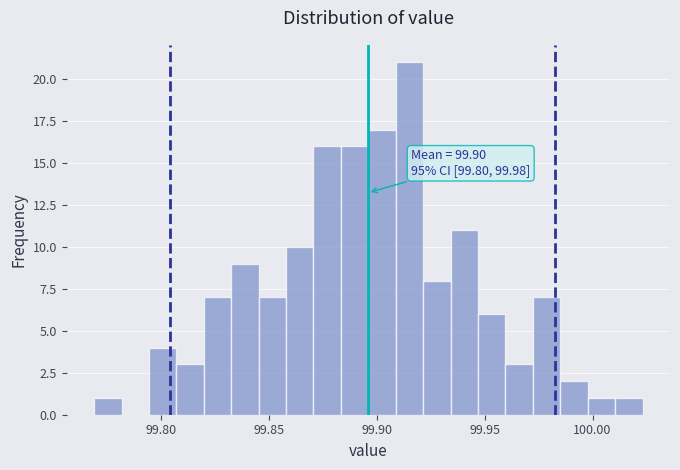

Around what value on the x-axis is the tallest bar? Give the approximate position of its centre, as read against the axis.

99.915